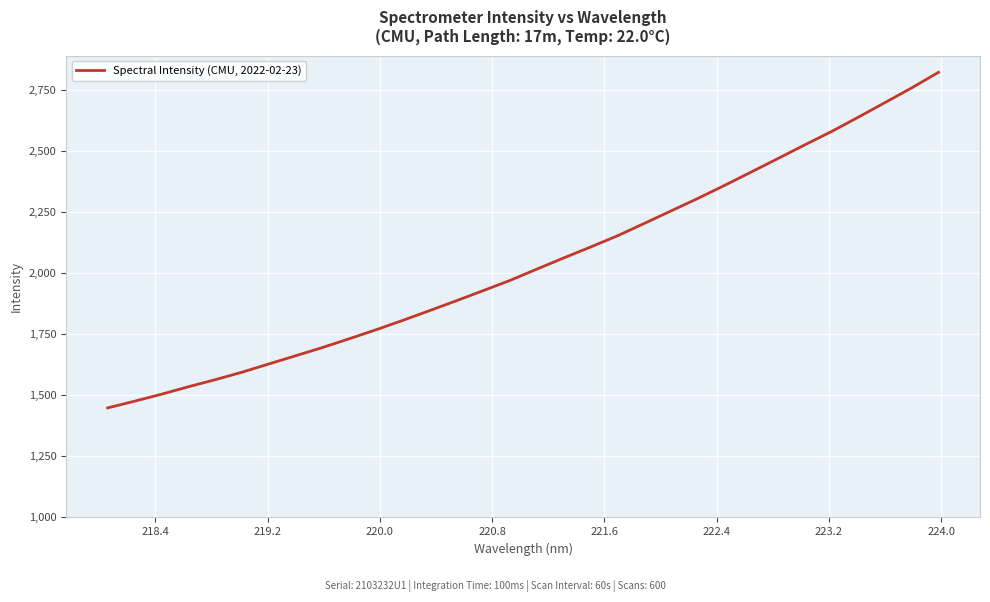

What is the average value?

2042.9